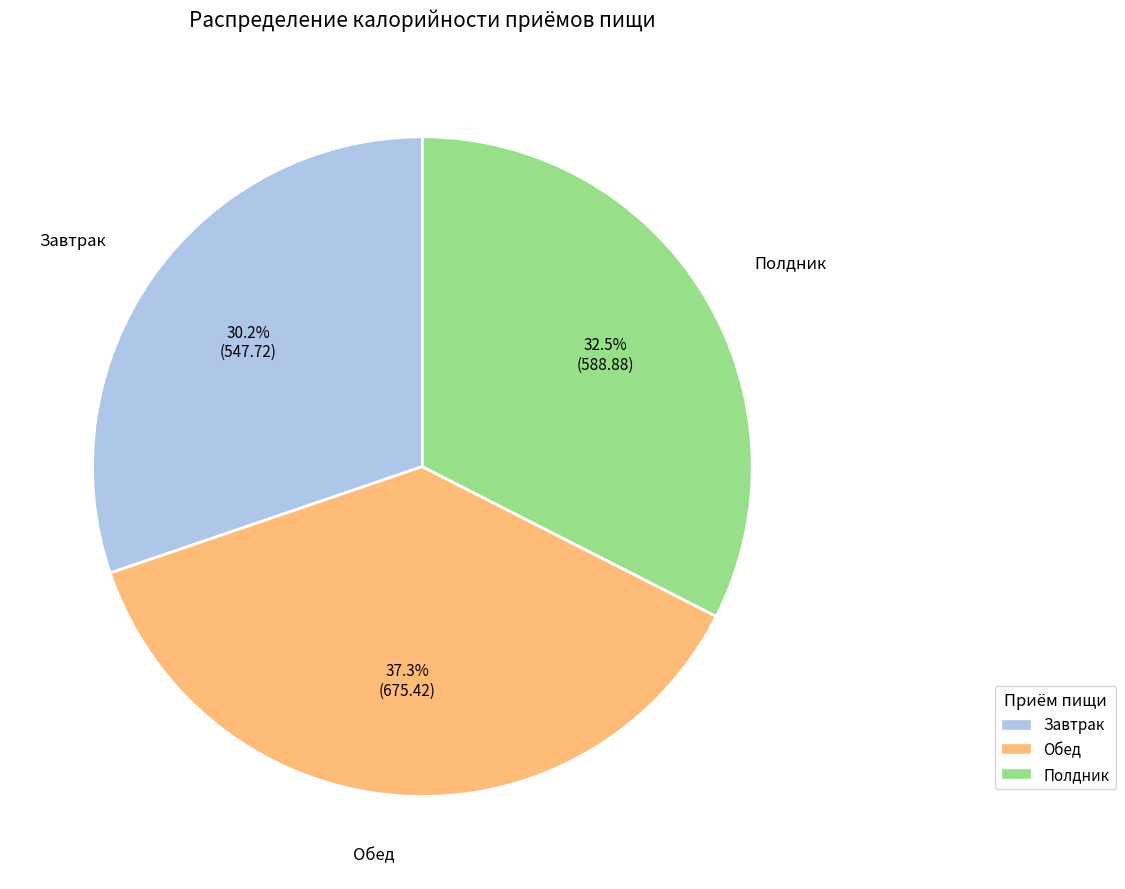

To the nearest percent, what is the average slice percentage?

33%